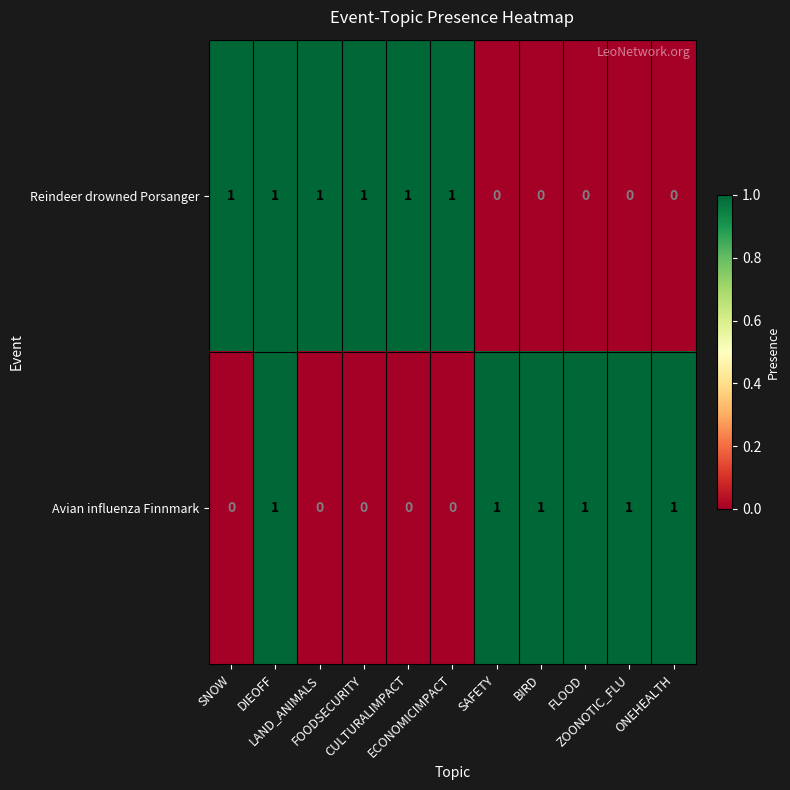

What is the sum of all Avian influenza Finnmark values?

6